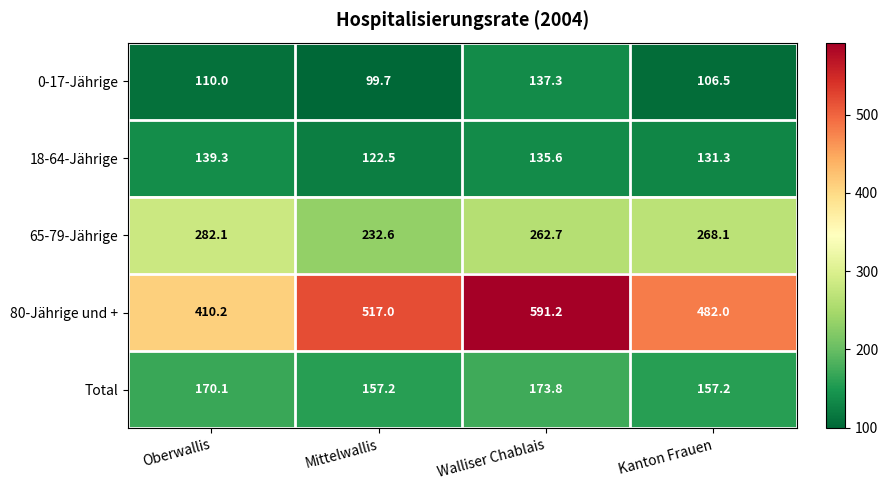

What is the total value across all series at Kanton Frauen?

1145.1